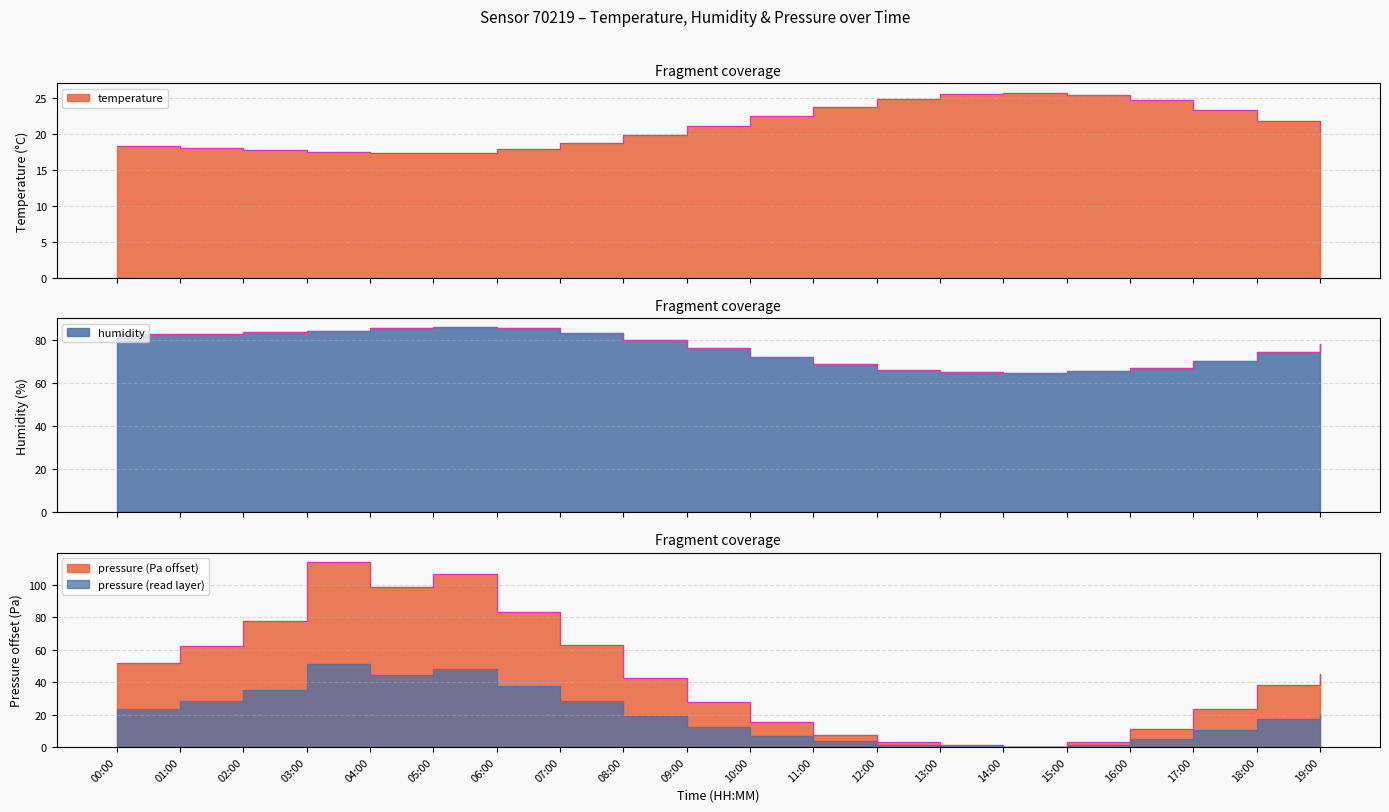

At which category does humidity reach its first local valley?

14:00